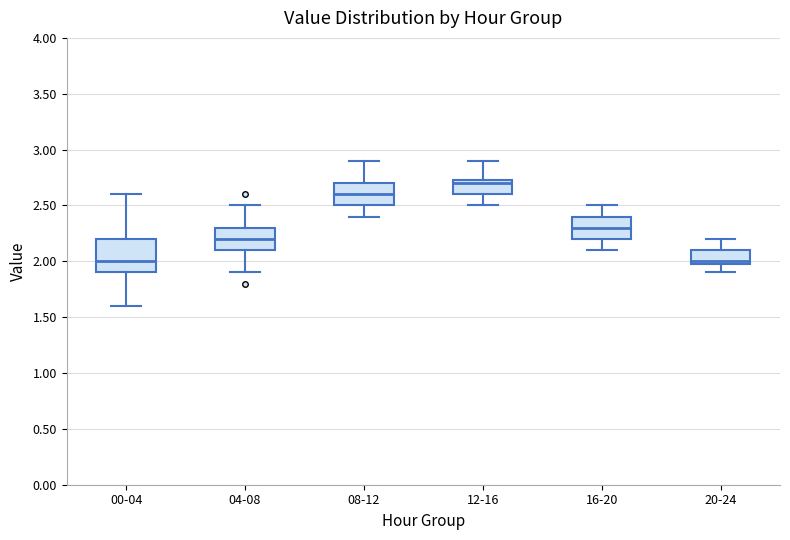

Reading left to right, transcribe this box plot: for each box, give where its median line is, the range the box spans, and where its two whiskers end, as read against the y-axis. The values are not printed on the chart, so give them approximately, as read against the axis.

00-04: median 2.00, box 1.90 to 2.20, whiskers 1.60 to 2.60
04-08: median 2.20, box 2.10 to 2.30, whiskers 1.90 to 2.50
08-12: median 2.60, box 2.50 to 2.70, whiskers 2.40 to 2.90
12-16: median 2.70, box 2.60 to 2.75, whiskers 2.50 to 2.90
16-20: median 2.30, box 2.20 to 2.40, whiskers 2.10 to 2.50
20-24: median 2.00 (just above the box's lower edge), box 2.00 to 2.10, whiskers 1.90 to 2.20